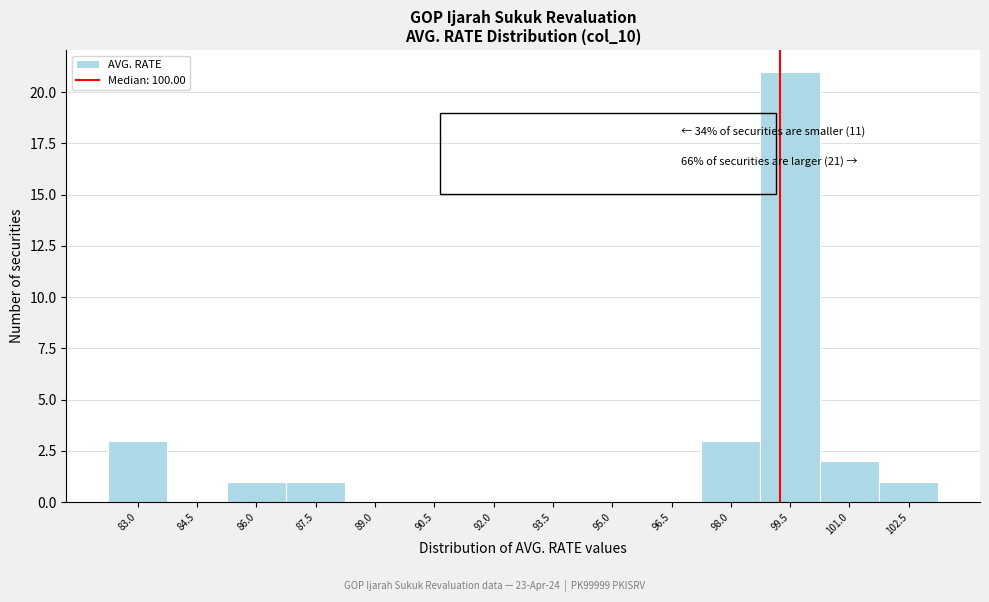

Reading left to right, what are all the values shown in this chart?

83.0=3	84.5=0	86.0=1	87.5=1	89.0=0	90.5=0	92.0=0	93.5=0	95.0=0	96.5=0	98.0=3	99.5=21	101.0=2	102.5=1